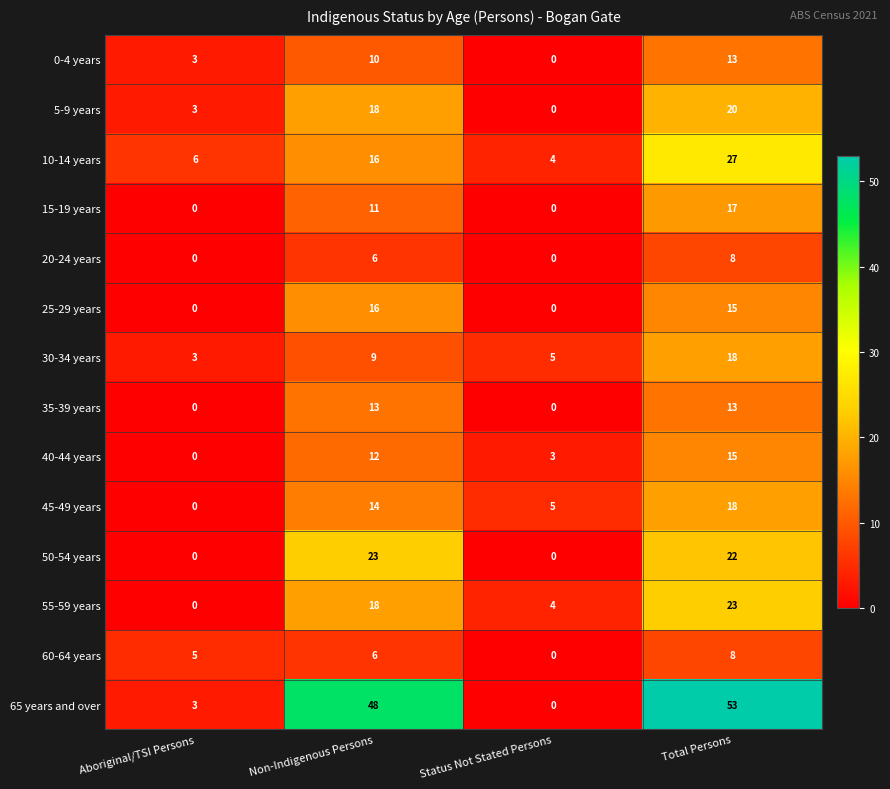

Which series has the largest total across all categories?

65 years and over